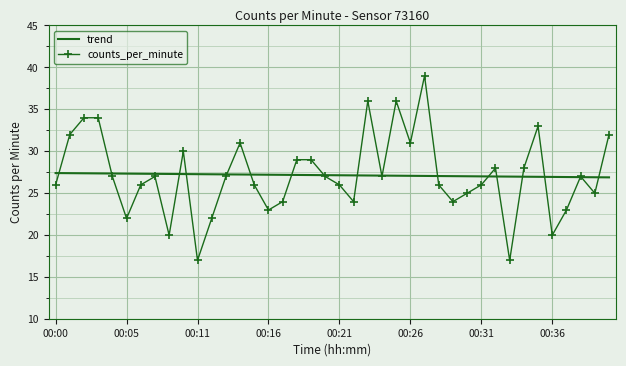

Rank the series by their maximum value, from lowest to highest.

trend, counts_per_minute